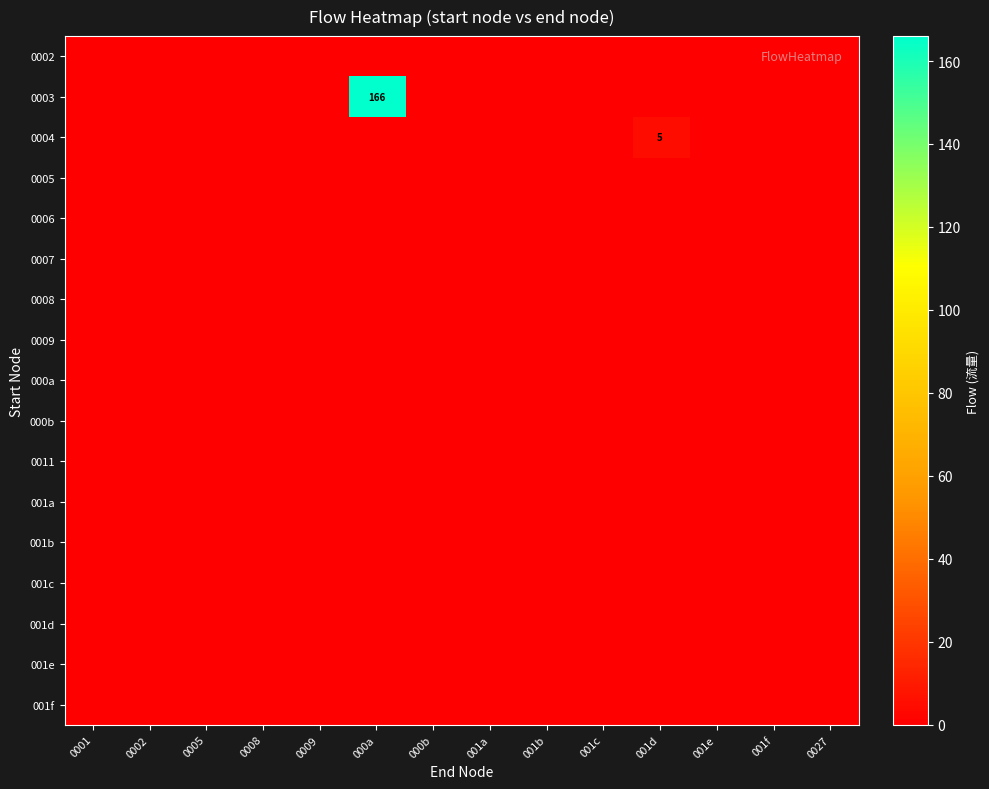

Count the number of categories in the chart.

14